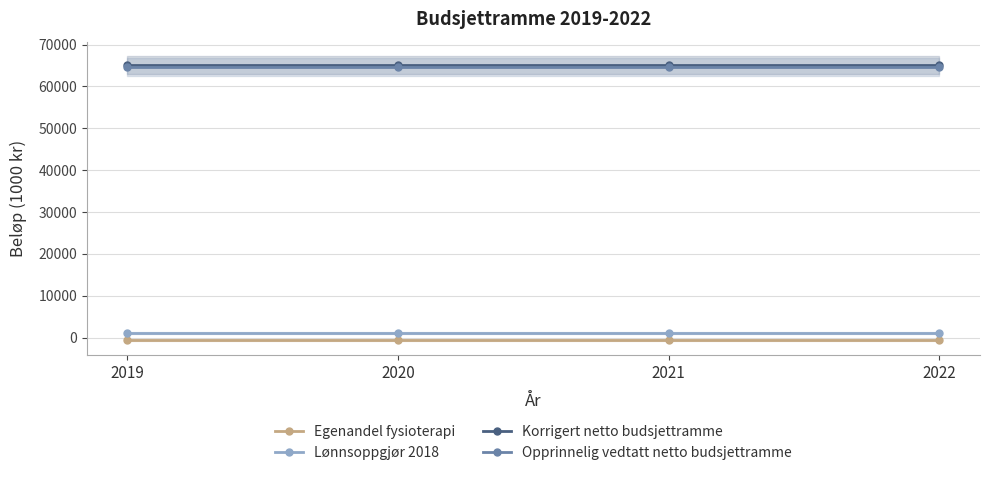

What is the spread (max minus min) of values at 2019?

65670